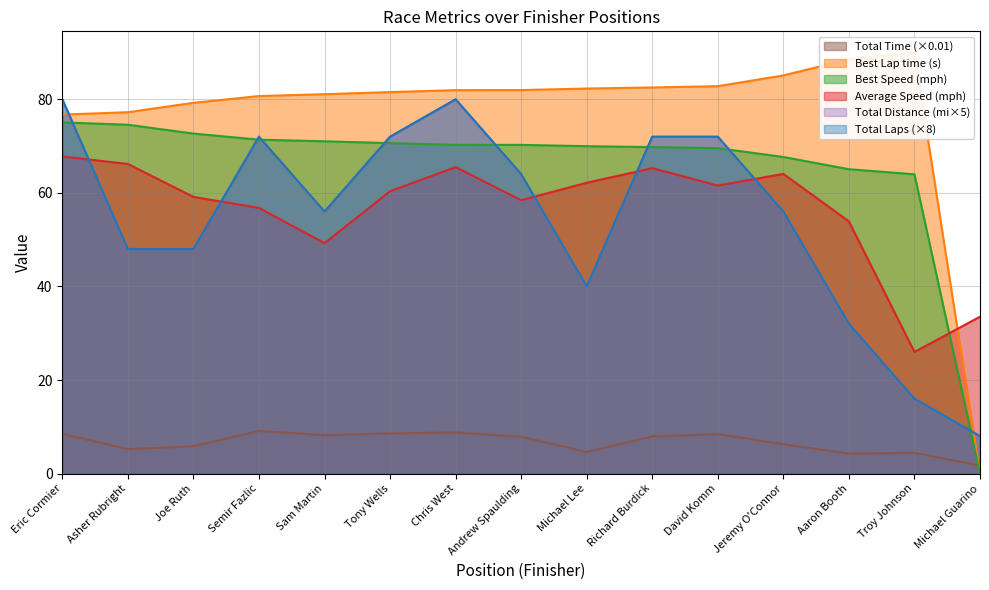

After their last crossing, which series has the higher values: Best Lap time or Total Time?

Total Time